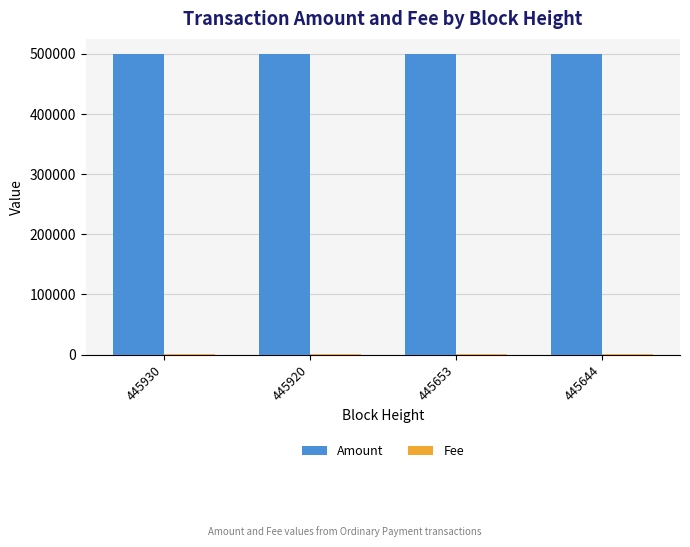

Which series has the largest total across all categories?

Amount